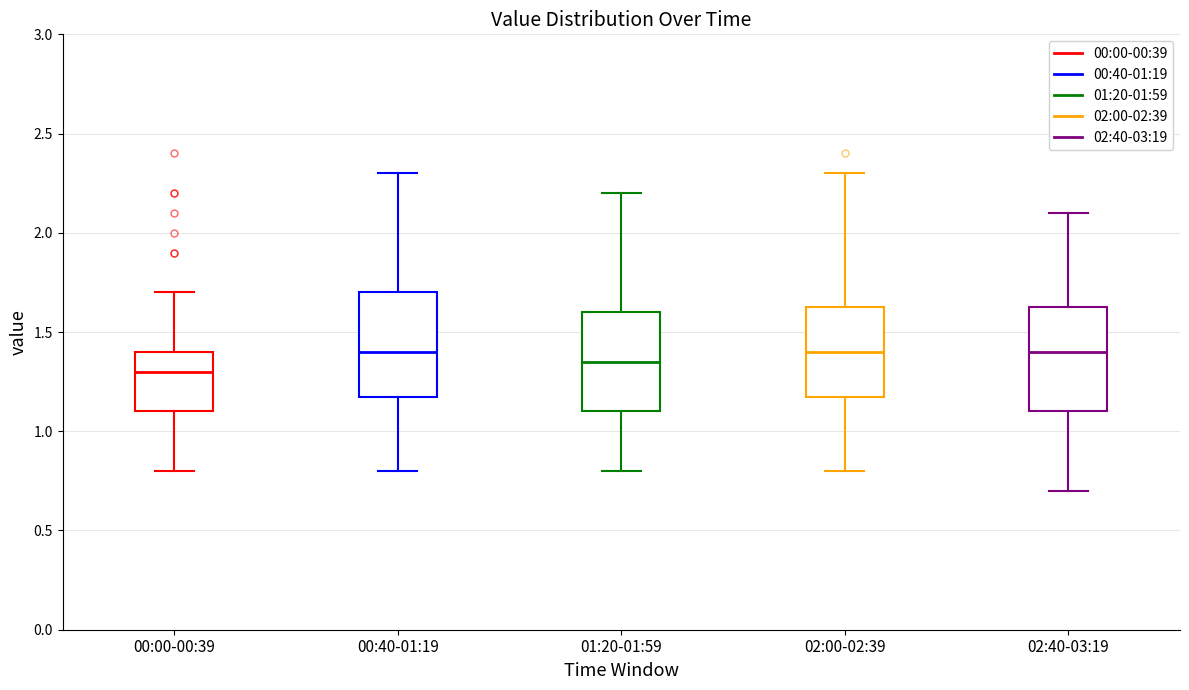

Reading left to right, read every box against the y-axis: the position of its median line, the range the box covers, and the ends of its whiskers. The values are not printed on the chart, so give them approximately, as read against the axis.

00:00-00:39: median 1.30, box 1.10 to 1.40, whiskers 0.80 to 1.70
00:40-01:19: median 1.40, box 1.20 to 1.70, whiskers 0.80 to 2.30
01:20-01:59: median 1.35, box 1.10 to 1.60, whiskers 0.80 to 2.20
02:00-02:39: median 1.40, box 1.20 to 1.65, whiskers 0.80 to 2.30
02:40-03:19: median 1.40, box 1.10 to 1.65, whiskers 0.70 to 2.10